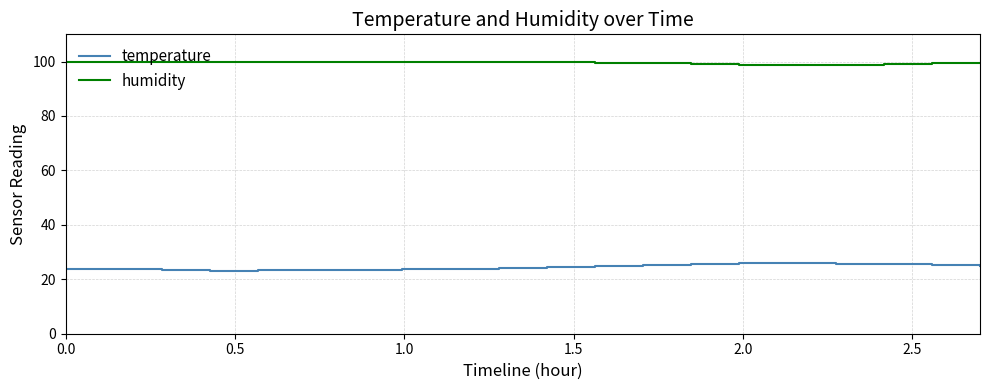

What is the lowest value of the humidity series?

98.7